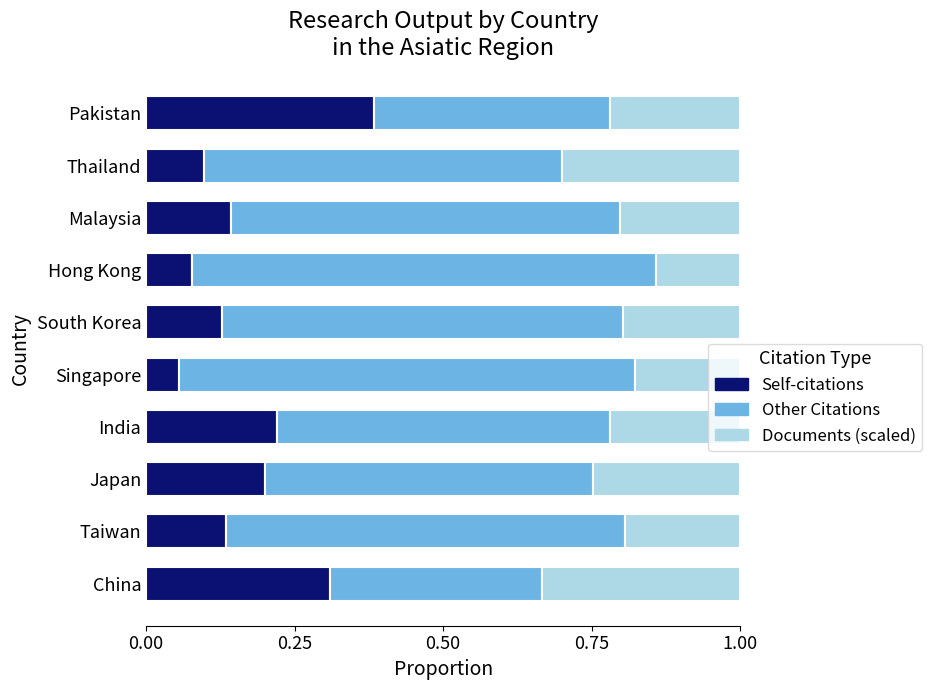

True or false: Self-citations has a value of 0.1 at Taiwan.

True